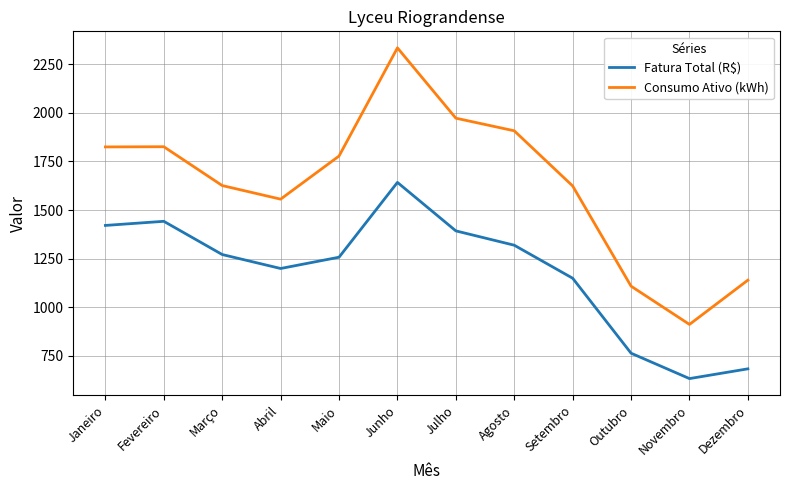

At which category does Consumo Ativo (kWh) reach its first local valley?

Abril